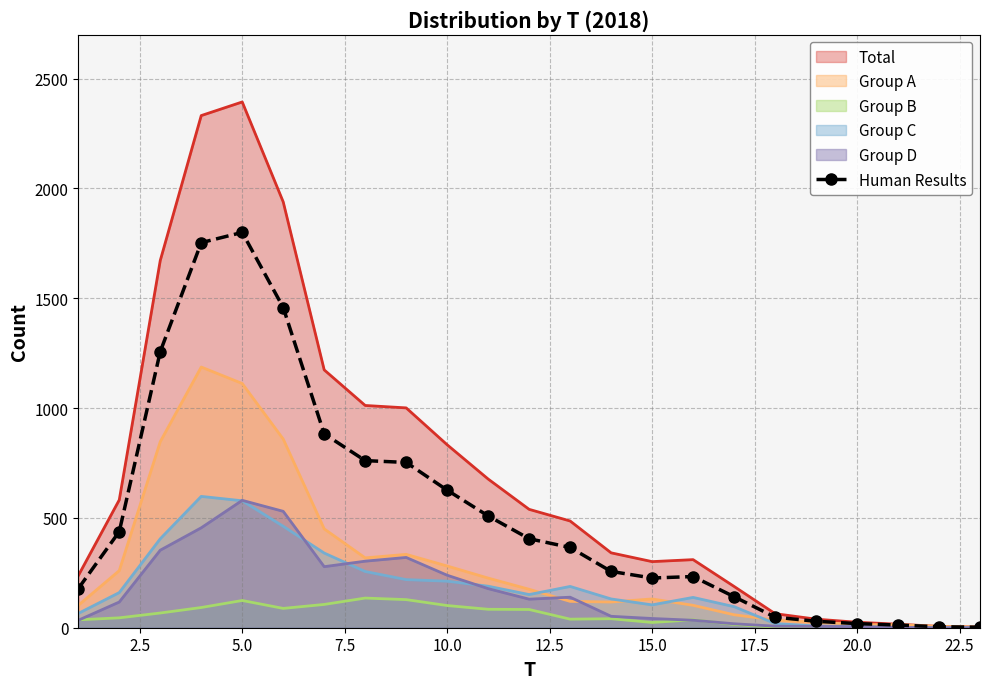

What is the value of the 10th point from the left?

626.3